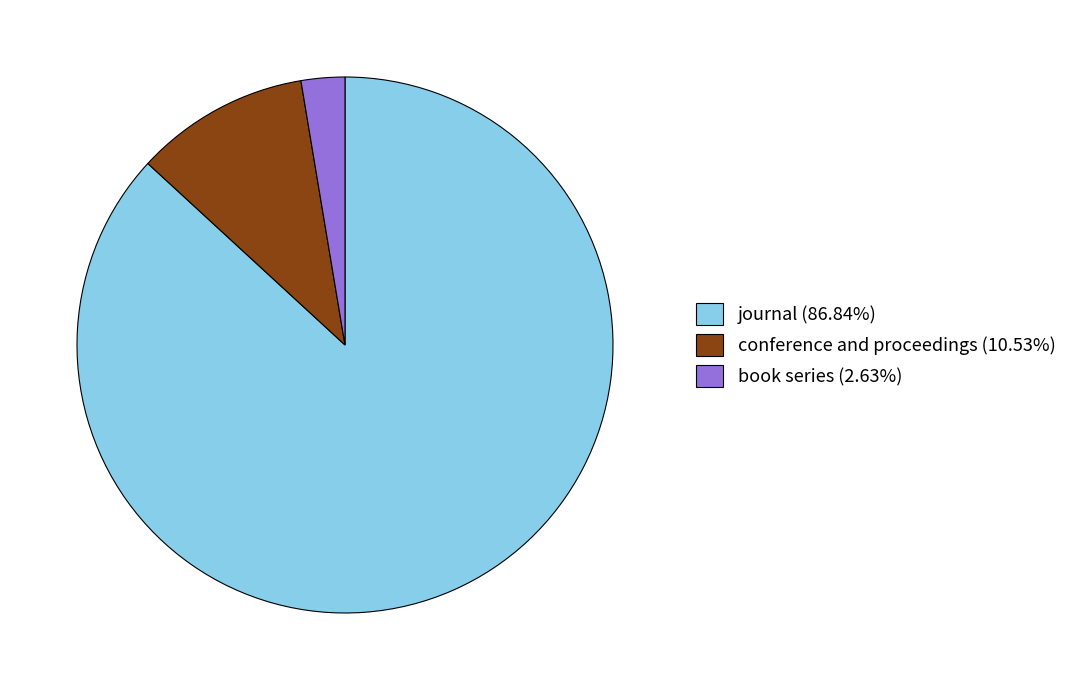

Do journal (86.84%) and book series (2.63%) together represent more than half of the pie?

Yes